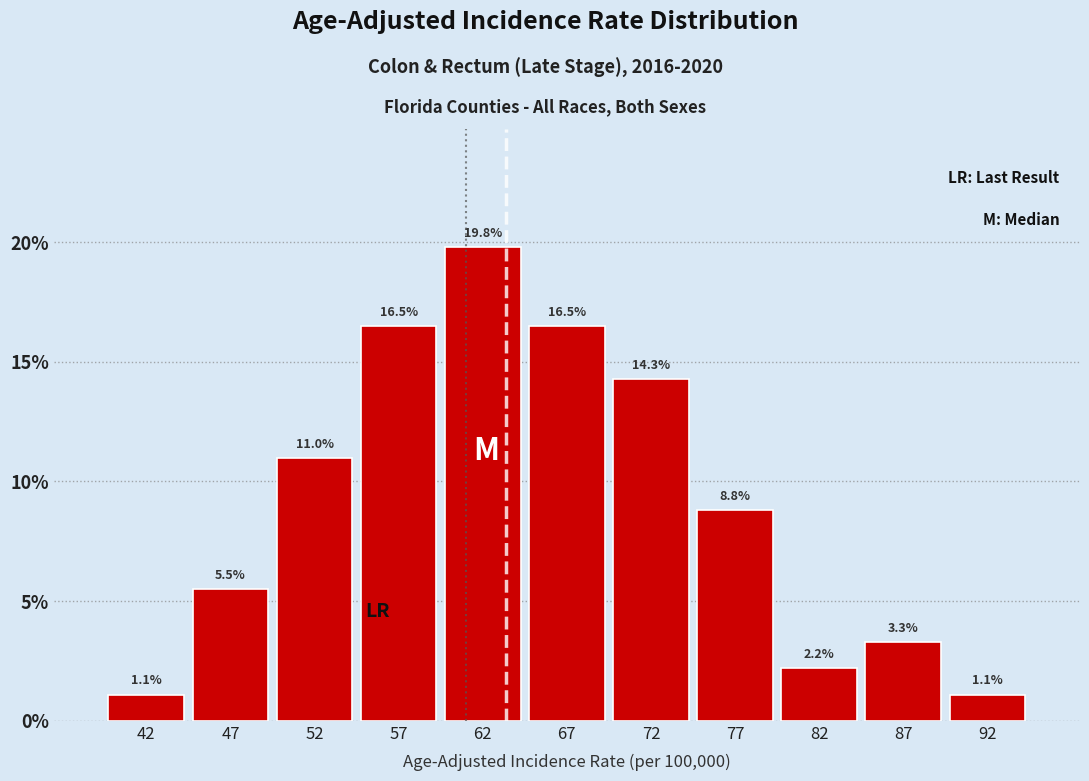

How tall is the bar that spans 90 to 95 on the x-axis?

1.1